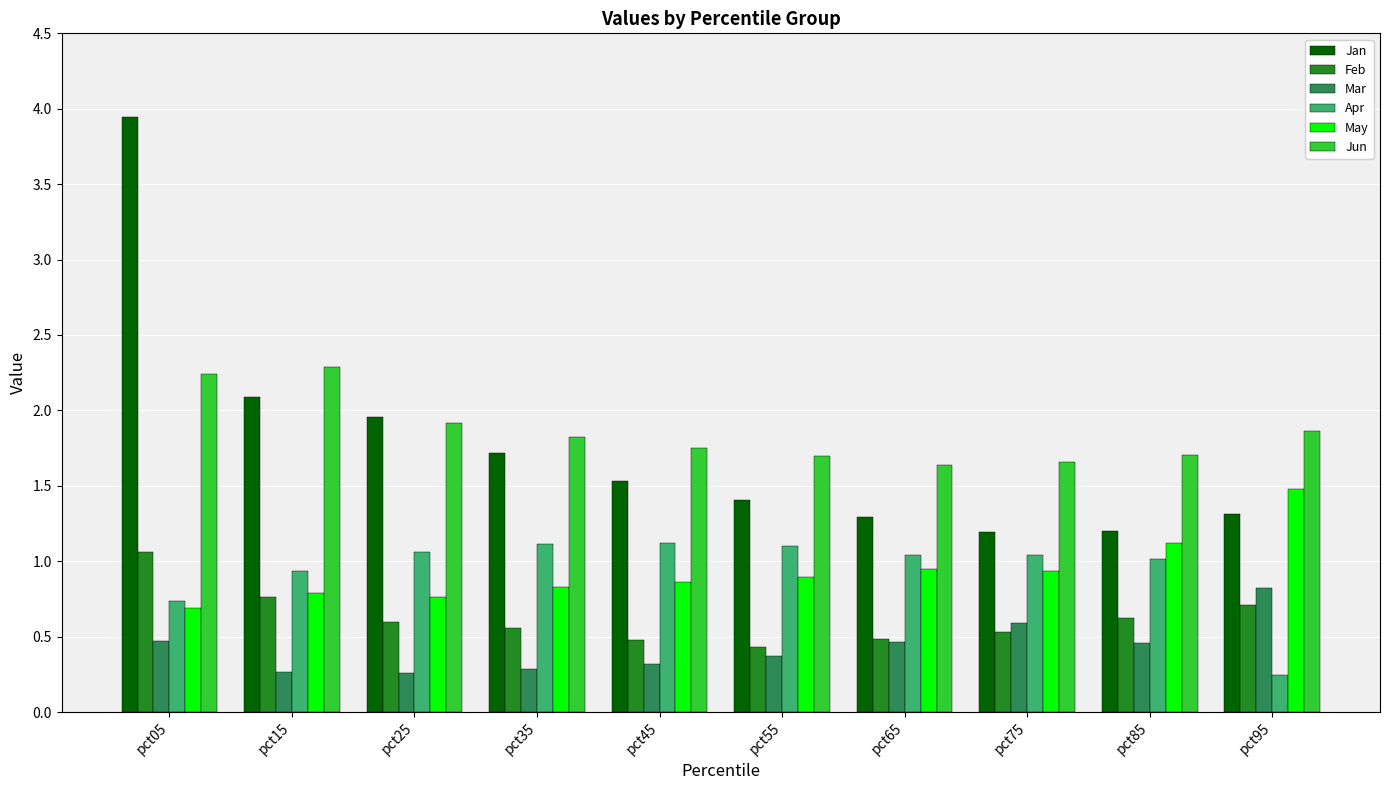

What are all the series names shown in the legend?

Jan, Feb, Mar, Apr, May, Jun